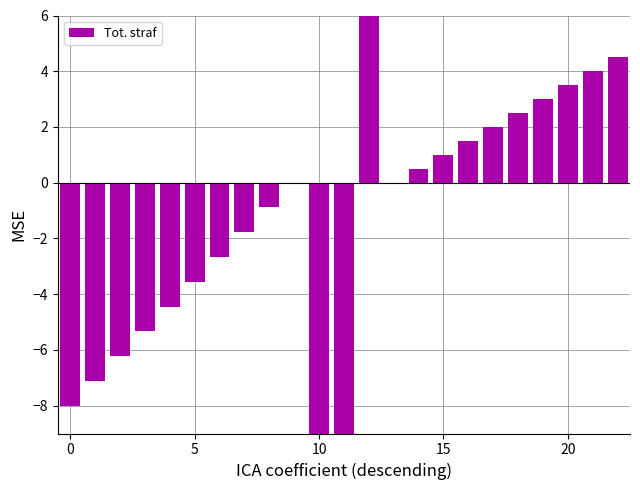

At which label is the value closest to 7?

22